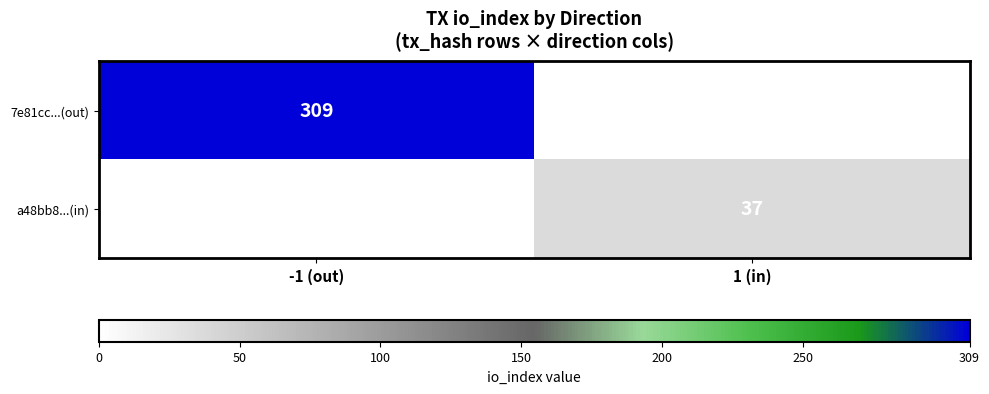

Is the value of a48bb8...(in) at 1 (in) greater than the value of 7e81cc...(out) at -1 (out)?

No